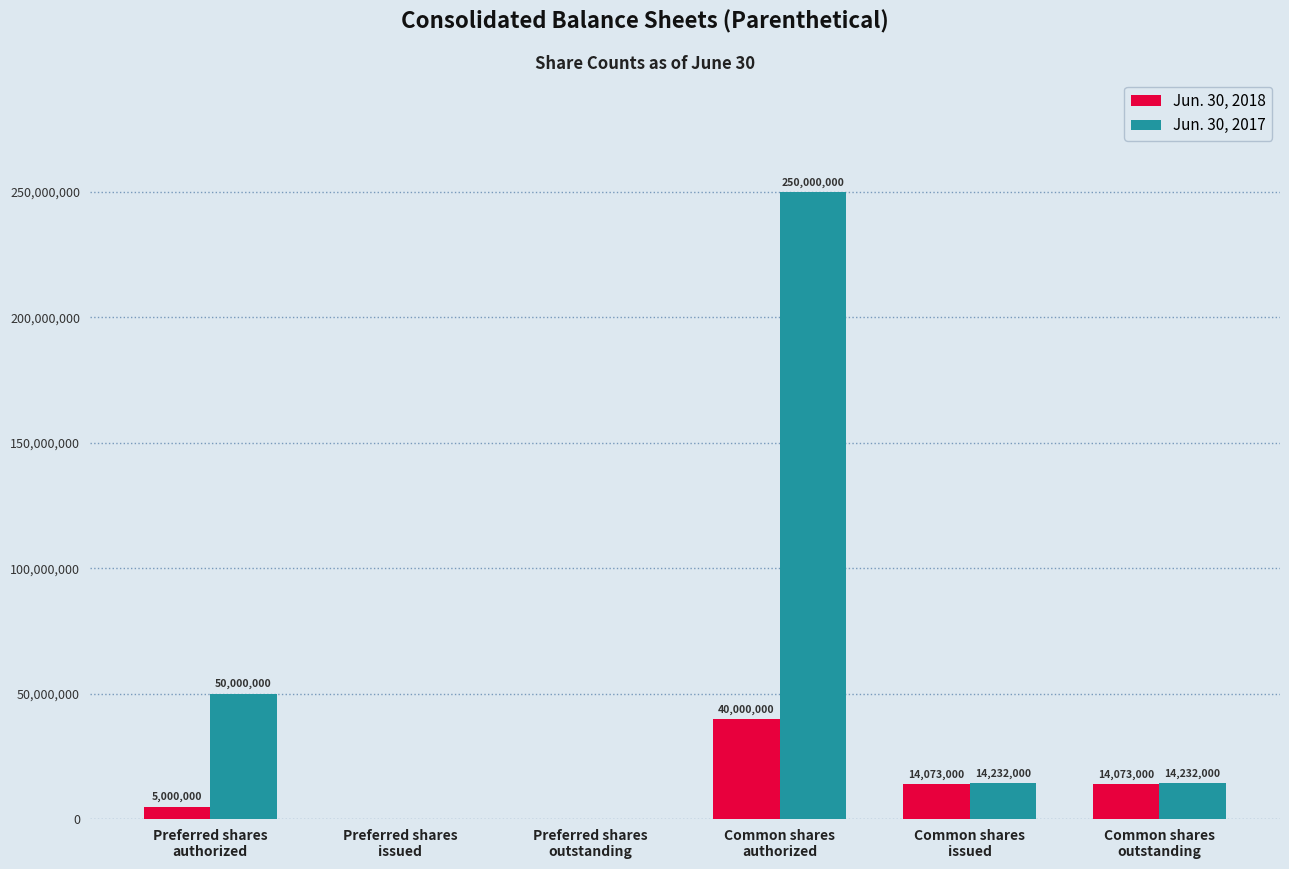

Which series has the largest range (max minus min)?

Jun. 30, 2017